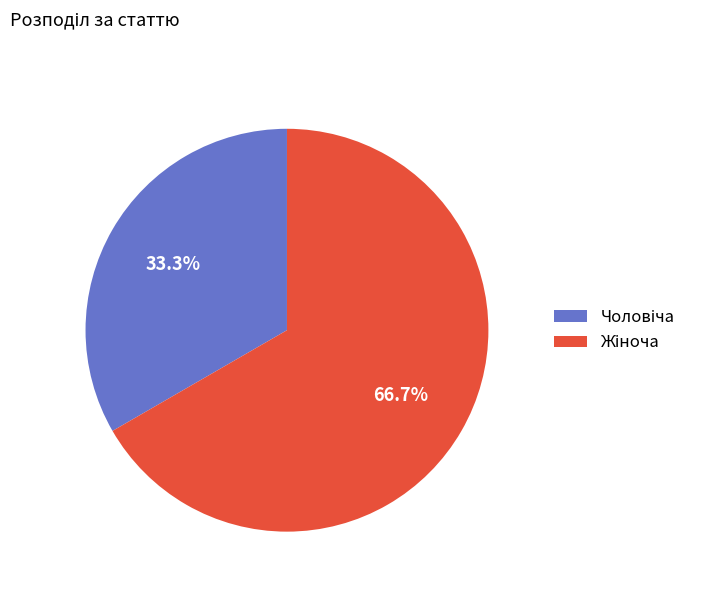

To the nearest percent, what is the average slice percentage?

50%